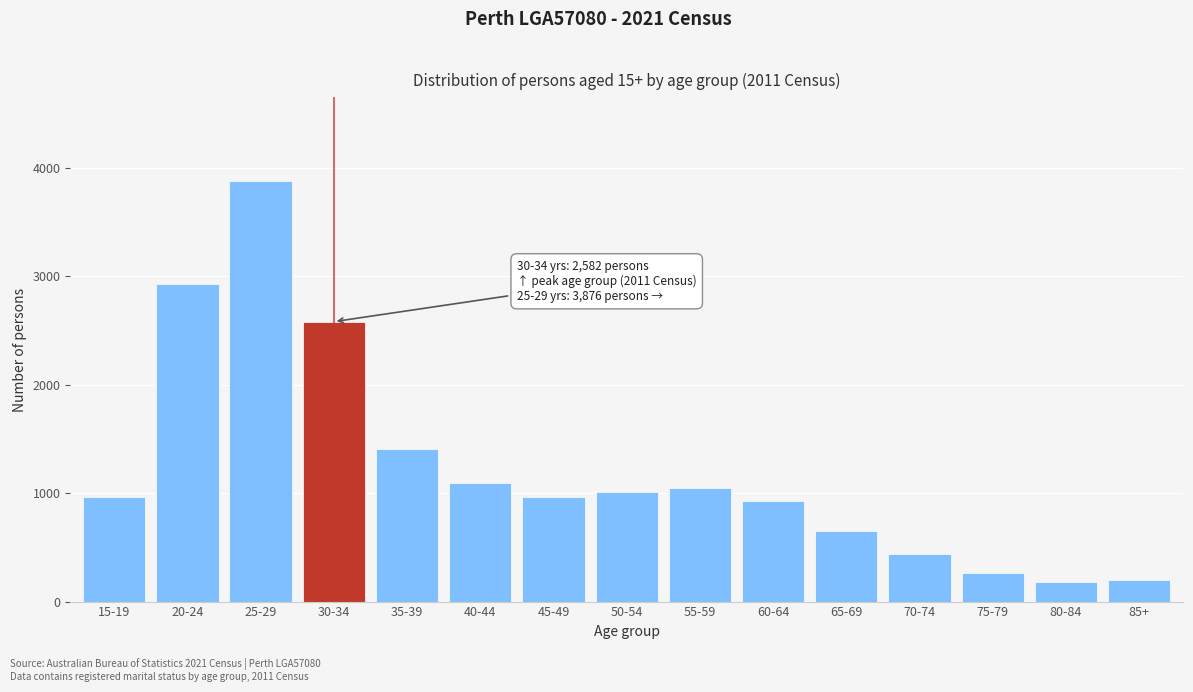

Between 35-39 and 40-44, which is larger?

35-39